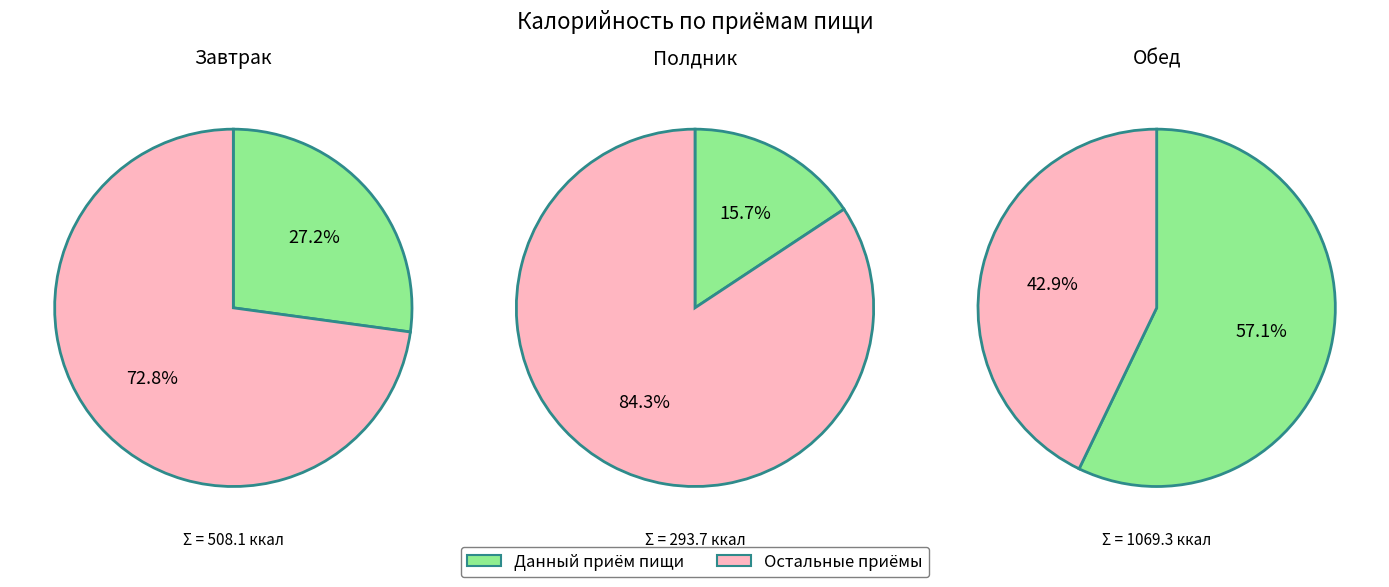

True or false: 0 accounts for 33% of the total.

False